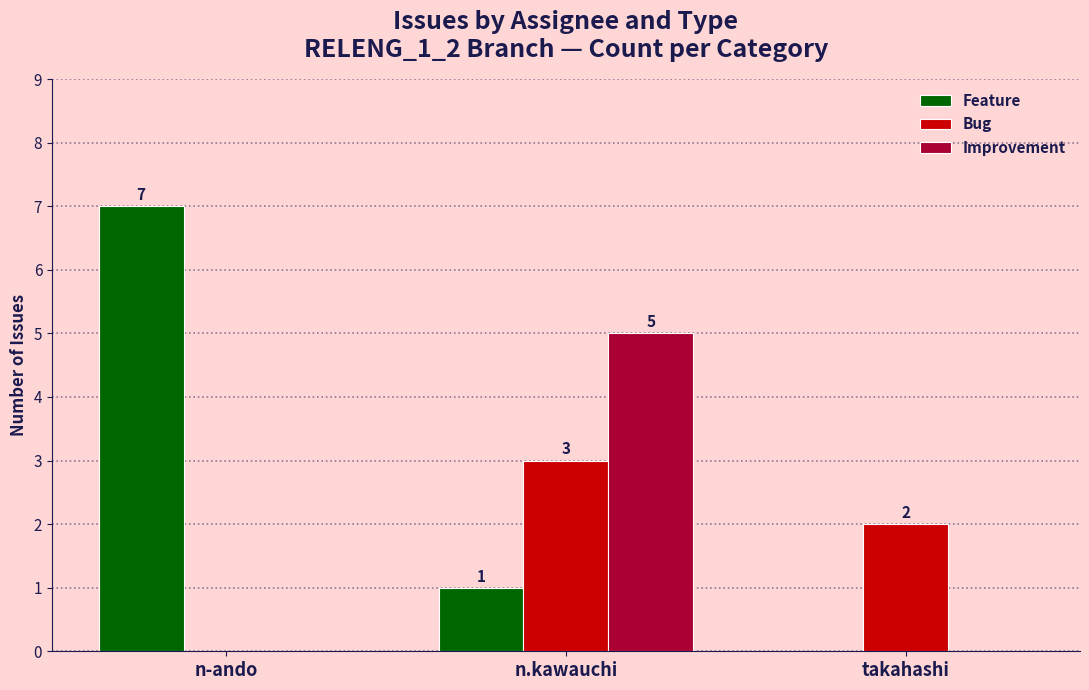

Reading left to right, transcribe all the data shown in this chart.

Feature: 7	1	0
Bug: 0	3	2
Improvement: 0	5	0